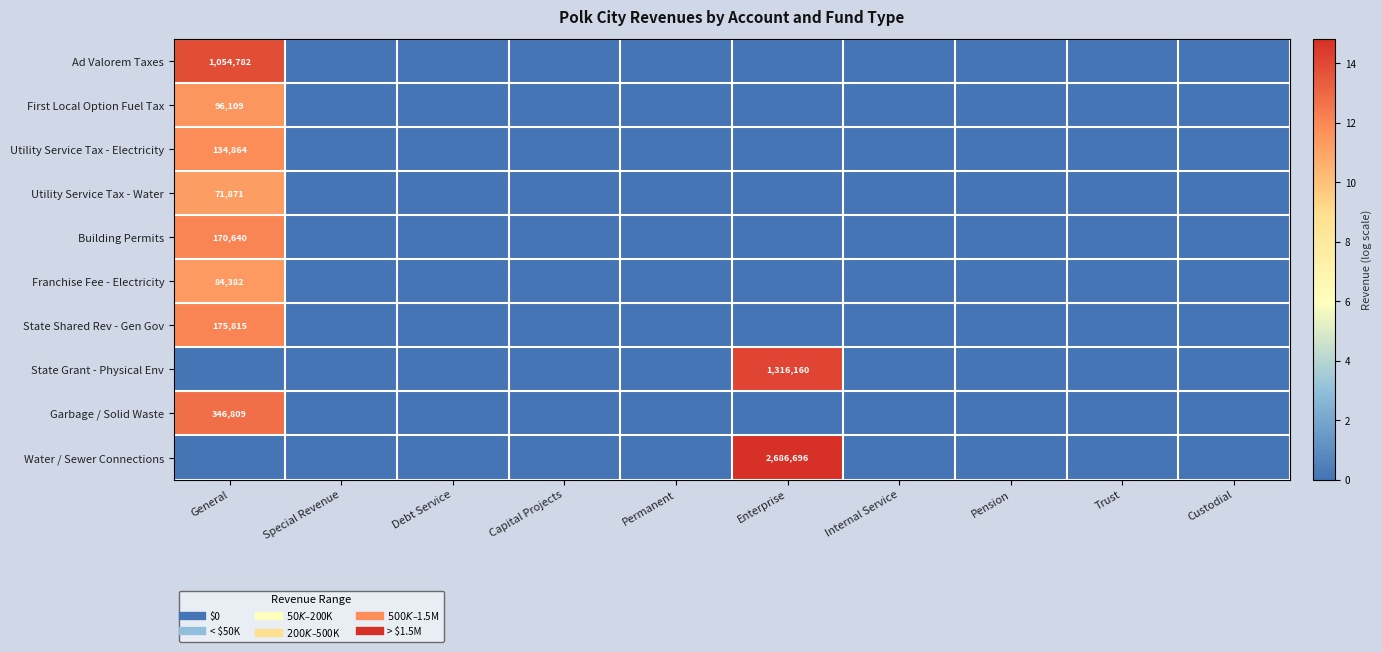

At which category is the sum across all series the highest?

General